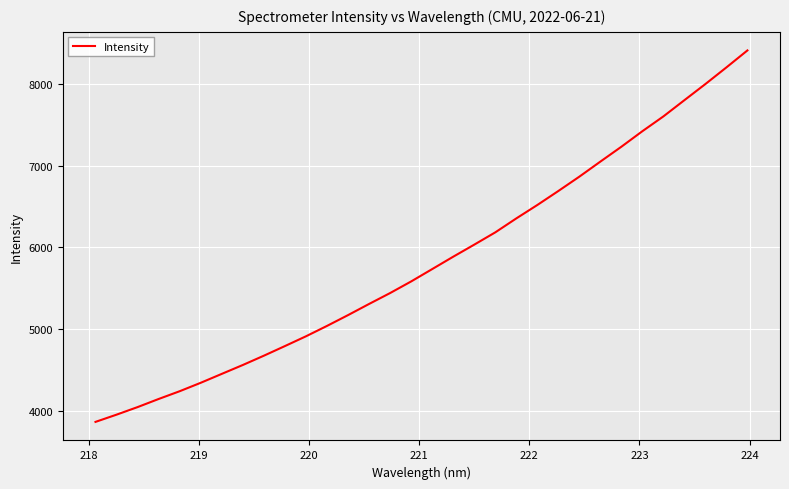

What is the greatest value displayed?

8406.2